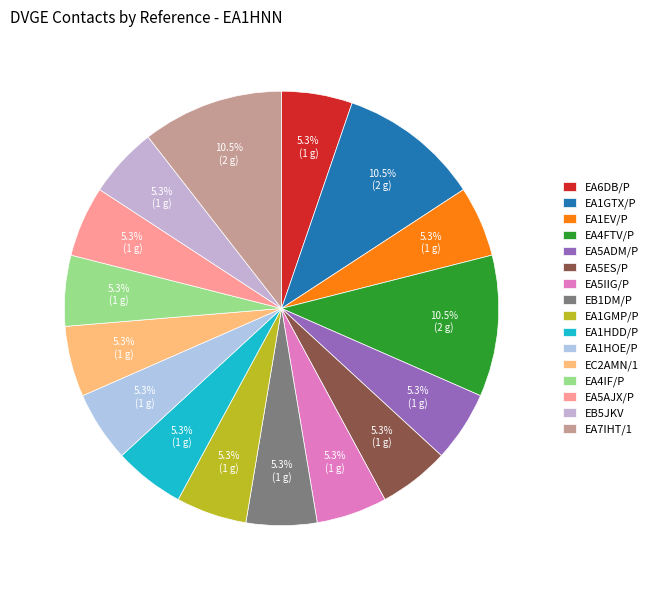

How many slices are in this pie chart?

16